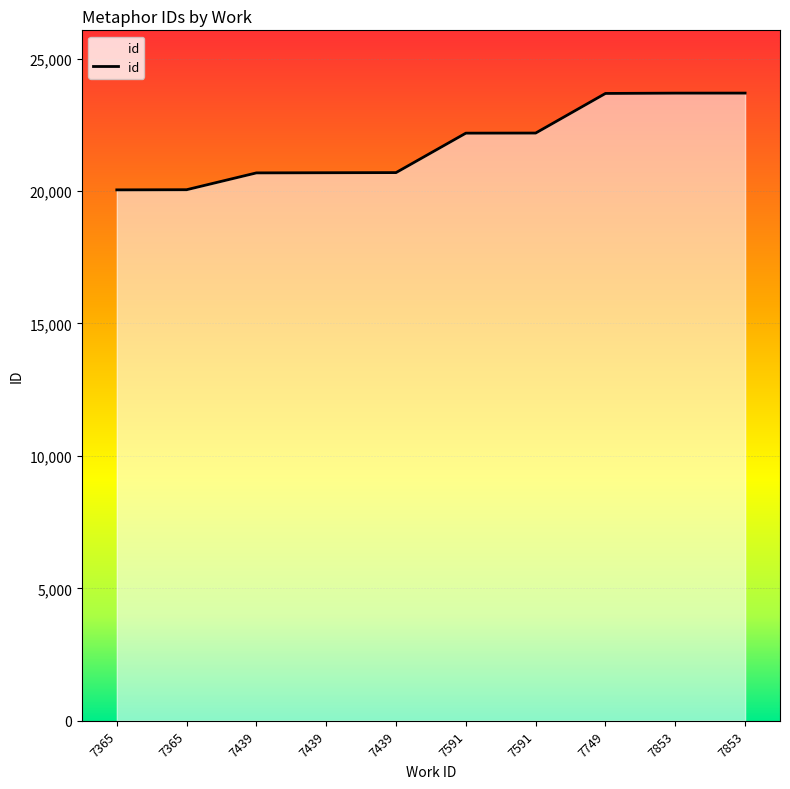

Does the chart display data point markers on the line(s)?

No